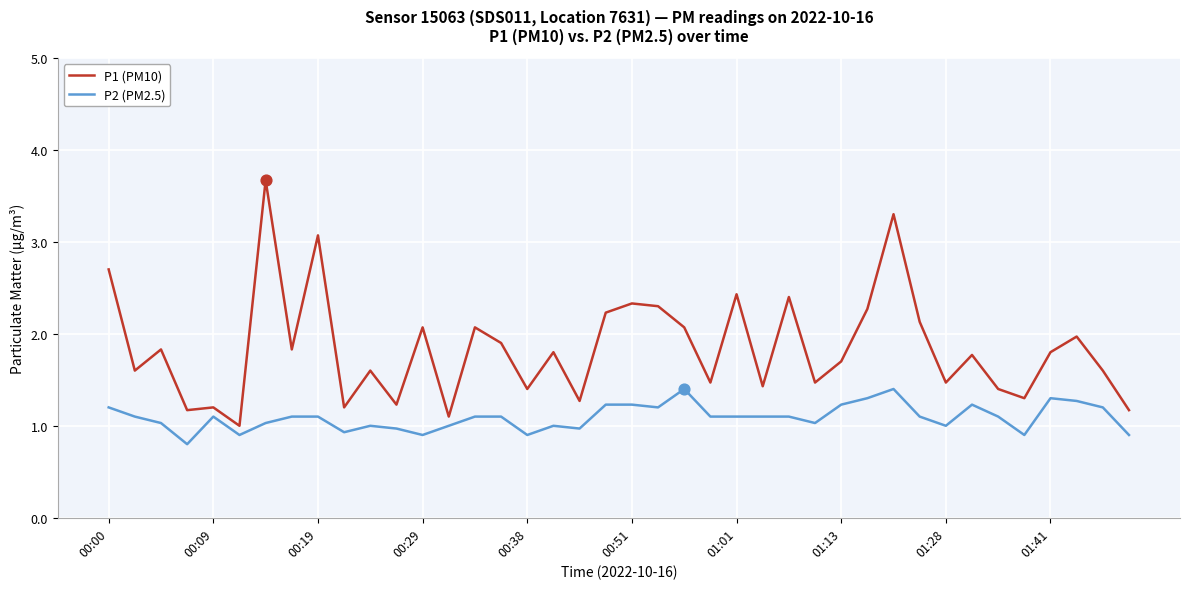

What are all the series names shown in the legend?

P1 (PM10), P2 (PM2.5)